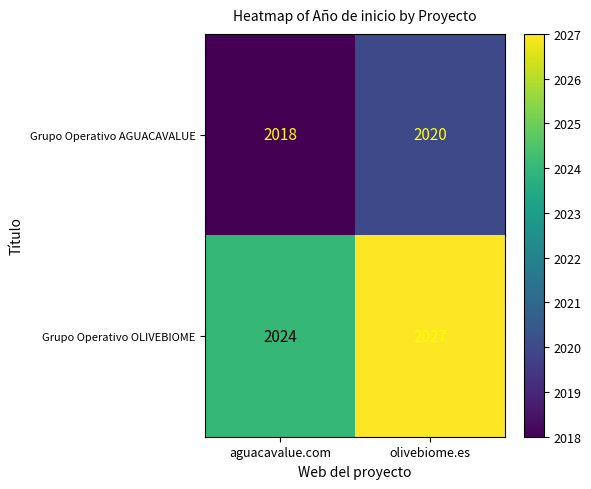

What is the sum of the Grupo Operativo OLIVEBIOME values at aguacavalue.com and olivebiome.es?

4051